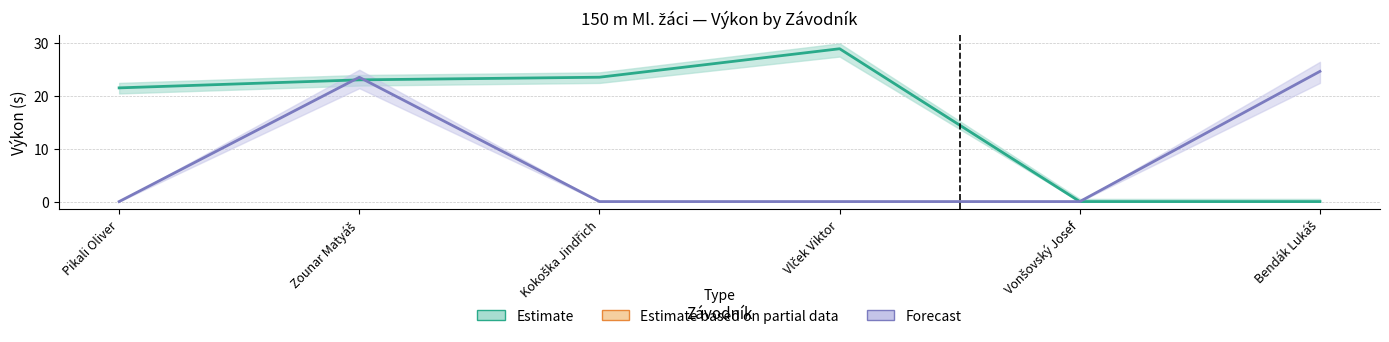

How many series are shown in this chart?

2